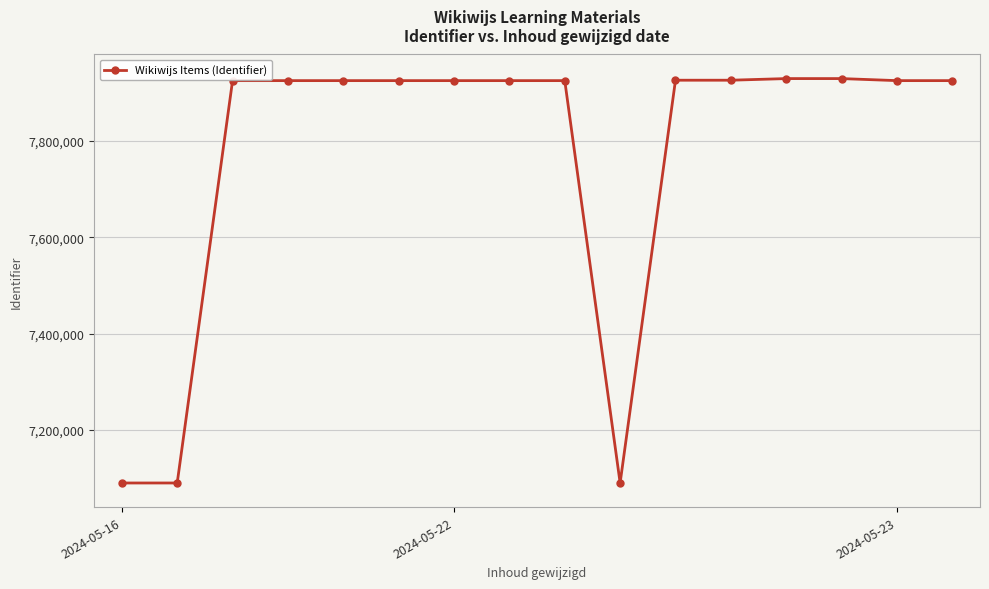

What is the greatest value displayed?

7929429